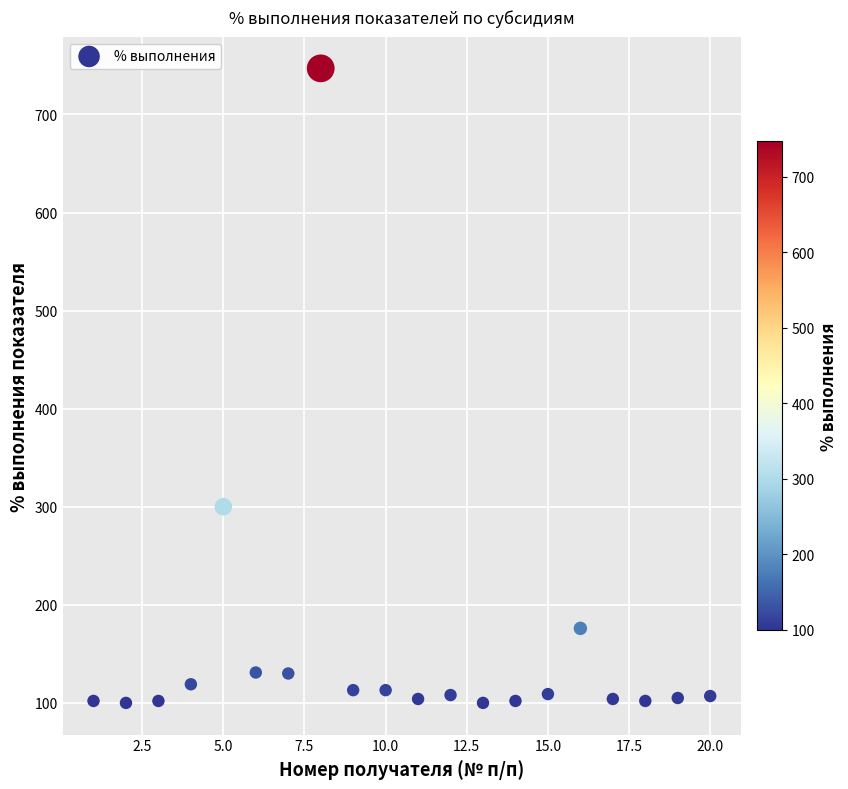

What Y value in the scatter plot is closest to 423?

300